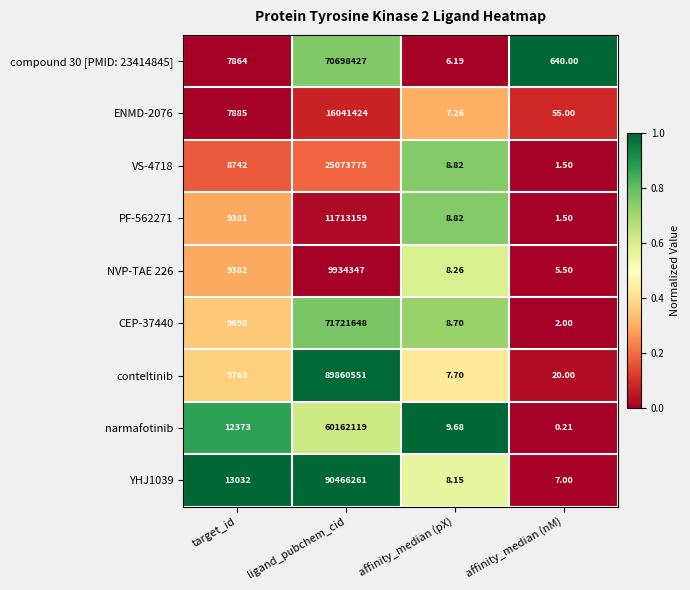

Which series has the largest range (max minus min)?

YHJ1039